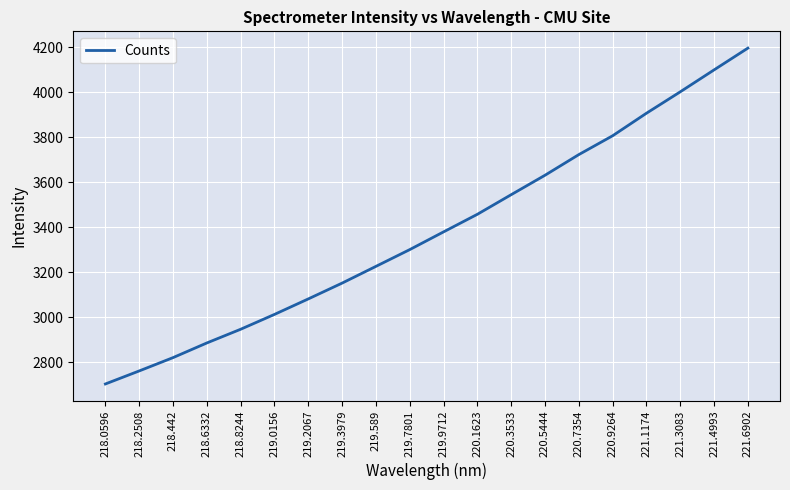

Reading left to right, extract all data points from this chart.

2703.7	2761.6	2820.8	2886.0	2946.9	3012.9	3081.7	3152.1	3226.4	3301.0	3379.7	3457.9	3545.1	3631.5	3723.3	3807.0	3907.2	4002.4	4099.9	4196.7